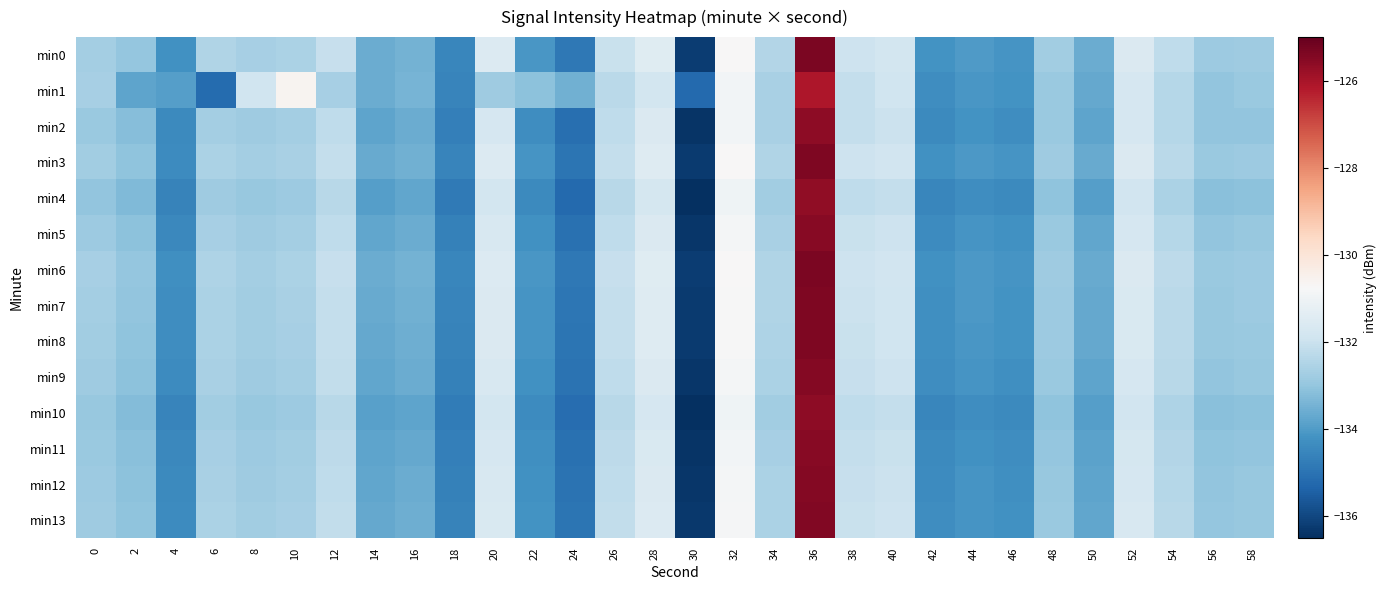

Reading left to right, what are all the values shown in this chart?

min0: 0=-132.7	2=-133.0	4=-134.3	6=-132.5	8=-132.7	10=-132.6	12=-132.1	14=-133.6	16=-133.5	18=-134.5	20=-131.5	22=-134.1	24=-134.9	26=-132.0	28=-131.4	30=-136.2	32=-130.7	34=-132.4	36=-125.3	38=-131.9	40=-131.8	42=-134.2	44=-134.0	46=-134.1	48=-132.8	50=-133.6	52=-131.6	54=-132.2	56=-132.9	58=-132.8
min1: 0=-132.7	2=-133.8	4=-133.9	6=-135.2	8=-131.9	10=-130.6	12=-132.7	14=-133.6	16=-133.4	18=-134.6	20=-132.8	22=-133.1	24=-133.5	26=-132.3	28=-131.8	30=-135.2	32=-130.9	34=-132.6	36=-126.1	38=-132.1	40=-131.9	42=-134.3	44=-134.1	46=-134.2	48=-132.9	50=-133.7	52=-131.7	54=-132.4	56=-133.0	58=-132.9
min2: 0=-132.9	2=-133.2	4=-134.4	6=-132.7	8=-132.8	10=-132.7	12=-132.2	14=-133.8	16=-133.6	18=-134.7	20=-131.7	22=-134.3	24=-135.1	26=-132.2	28=-131.6	30=-136.4	32=-130.9	34=-132.6	36=-125.6	38=-132.1	40=-132.0	42=-134.4	44=-134.2	46=-134.3	48=-132.9	50=-133.8	52=-131.7	54=-132.4	56=-133.0	58=-133.0
min3: 0=-132.8	2=-133.1	4=-134.3	6=-132.6	8=-132.7	10=-132.6	12=-132.1	14=-133.7	16=-133.5	18=-134.6	20=-131.6	22=-134.2	24=-134.9	26=-132.1	28=-131.5	30=-136.2	32=-130.8	34=-132.5	36=-125.4	38=-131.9	40=-131.8	42=-134.2	44=-134.1	46=-134.2	48=-132.8	50=-133.7	52=-131.6	54=-132.3	56=-132.9	58=-132.8
min4: 0=-133.0	2=-133.3	4=-134.6	6=-132.8	8=-132.9	10=-132.8	12=-132.3	14=-133.9	16=-133.8	18=-134.8	20=-131.8	22=-134.4	24=-135.2	26=-132.3	28=-131.8	30=-136.5	32=-131.0	34=-132.8	36=-125.7	38=-132.2	40=-132.1	42=-134.5	44=-134.3	46=-134.4	48=-133.1	50=-133.9	52=-131.8	54=-132.6	56=-133.2	58=-133.1
min5: 0=-132.8	2=-133.1	4=-134.4	6=-132.7	8=-132.8	10=-132.7	12=-132.2	14=-133.8	16=-133.6	18=-134.7	20=-131.7	22=-134.2	24=-135.1	26=-132.2	28=-131.6	30=-136.3	32=-130.8	34=-132.6	36=-125.5	38=-132.1	40=-131.9	42=-134.3	44=-134.2	46=-134.2	48=-132.9	50=-133.8	52=-131.7	54=-132.4	56=-133.0	58=-132.9
min6: 0=-132.7	2=-133.0	4=-134.3	6=-132.5	8=-132.7	10=-132.6	12=-132.1	14=-133.6	16=-133.5	18=-134.5	20=-131.5	22=-134.1	24=-134.9	26=-132.1	28=-131.4	30=-136.2	32=-130.7	34=-132.5	36=-125.3	38=-131.9	40=-131.8	42=-134.2	44=-134.0	46=-134.1	48=-132.8	50=-133.6	52=-131.6	54=-132.2	56=-132.9	58=-132.8
min7: 0=-132.7	2=-133.0	4=-134.3	6=-132.6	8=-132.7	10=-132.6	12=-132.1	14=-133.7	16=-133.5	18=-134.6	20=-131.6	22=-134.1	24=-134.9	26=-132.1	28=-131.5	30=-136.2	32=-130.8	34=-132.5	36=-125.4	38=-132.0	40=-131.9	42=-134.3	44=-134.1	46=-134.2	48=-132.8	50=-133.7	52=-131.6	54=-132.3	56=-132.9	58=-132.9
min8: 0=-132.8	2=-133.1	4=-134.3	6=-132.6	8=-132.8	10=-132.6	12=-132.1	14=-133.7	16=-133.6	18=-134.6	20=-131.6	22=-134.2	24=-134.9	26=-132.1	28=-131.5	30=-136.3	32=-130.8	34=-132.5	36=-125.4	38=-132.0	40=-131.9	42=-134.3	44=-134.1	46=-134.2	48=-132.8	50=-133.7	52=-131.6	54=-132.3	56=-132.9	58=-132.9
min9: 0=-132.8	2=-133.1	4=-134.4	6=-132.6	8=-132.8	10=-132.7	12=-132.2	14=-133.7	16=-133.6	18=-134.6	20=-131.7	22=-134.2	24=-135.0	26=-132.2	28=-131.6	30=-136.3	32=-130.8	34=-132.6	36=-125.5	38=-132.1	40=-132.0	42=-134.3	44=-134.2	46=-134.3	48=-132.9	50=-133.8	52=-131.7	54=-132.4	56=-133.0	58=-132.9
min10: 0=-132.9	2=-133.2	4=-134.5	6=-132.8	8=-132.9	10=-132.8	12=-132.3	14=-133.9	16=-133.8	18=-134.8	20=-131.8	22=-134.4	24=-135.2	26=-132.3	28=-131.7	30=-136.5	32=-131.0	34=-132.7	36=-125.6	38=-132.2	40=-132.1	42=-134.5	44=-134.3	46=-134.4	48=-133.1	50=-133.9	52=-131.8	54=-132.5	56=-133.2	58=-133.1
min11: 0=-132.9	2=-133.2	4=-134.4	6=-132.7	8=-132.9	10=-132.8	12=-132.2	14=-133.8	16=-133.7	18=-134.7	20=-131.7	22=-134.3	24=-135.1	26=-132.2	28=-131.6	30=-136.4	32=-130.9	34=-132.6	36=-125.5	38=-132.1	40=-132.0	42=-134.4	44=-134.2	46=-134.3	48=-133.0	50=-133.8	52=-131.8	54=-132.4	56=-133.1	58=-133.0
min12: 0=-132.8	2=-133.1	4=-134.4	6=-132.6	8=-132.8	10=-132.7	12=-132.2	14=-133.8	16=-133.6	18=-134.7	20=-131.7	22=-134.2	24=-135.0	26=-132.2	28=-131.6	30=-136.3	32=-130.9	34=-132.6	36=-125.5	38=-132.1	40=-132.0	42=-134.3	44=-134.2	46=-134.3	48=-132.9	50=-133.8	52=-131.7	54=-132.4	56=-133.0	58=-132.9
min13: 0=-132.8	2=-133.1	4=-134.3	6=-132.6	8=-132.8	10=-132.7	12=-132.2	14=-133.7	16=-133.6	18=-134.6	20=-131.6	22=-134.2	24=-135.0	26=-132.2	28=-131.5	30=-136.3	32=-130.8	34=-132.6	36=-125.4	38=-132.0	40=-131.9	42=-134.3	44=-134.1	46=-134.2	48=-132.9	50=-133.7	52=-131.7	54=-132.3	56=-133.0	58=-132.9